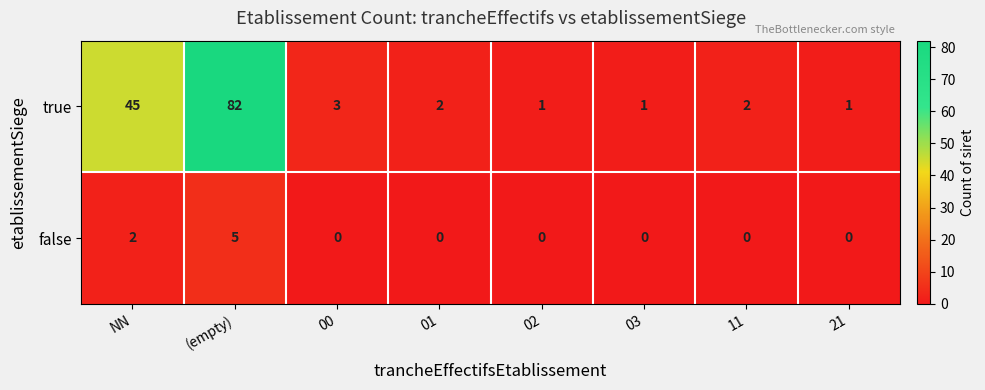

Count the number of categories in the chart.

8